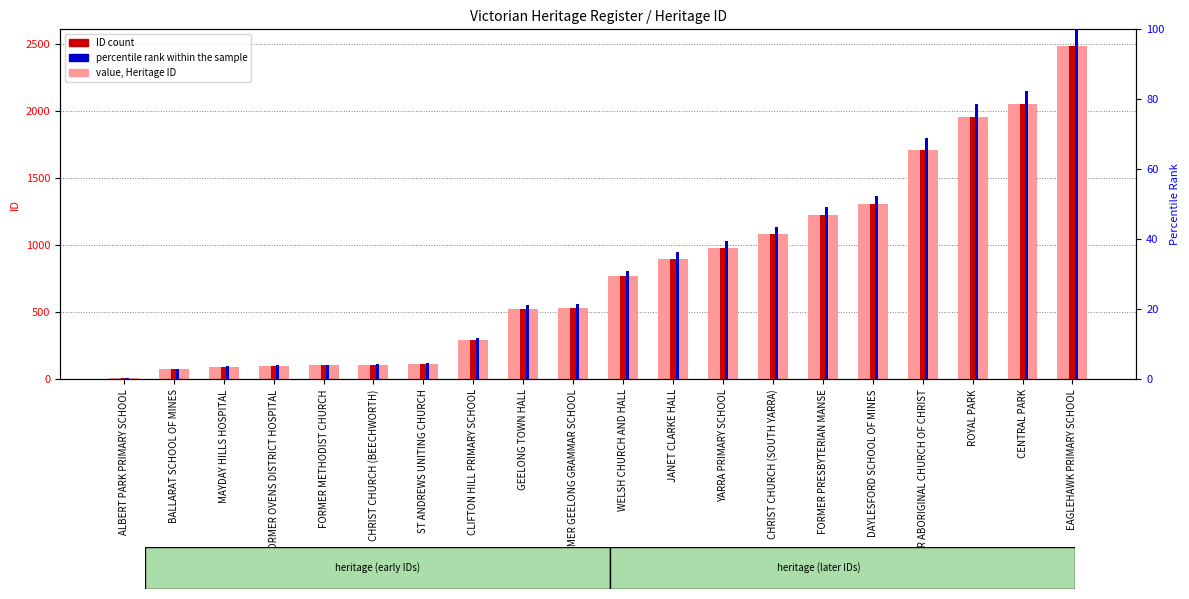

What position from the right is EAGLEHAWK PRIMARY SCHOOL?

1